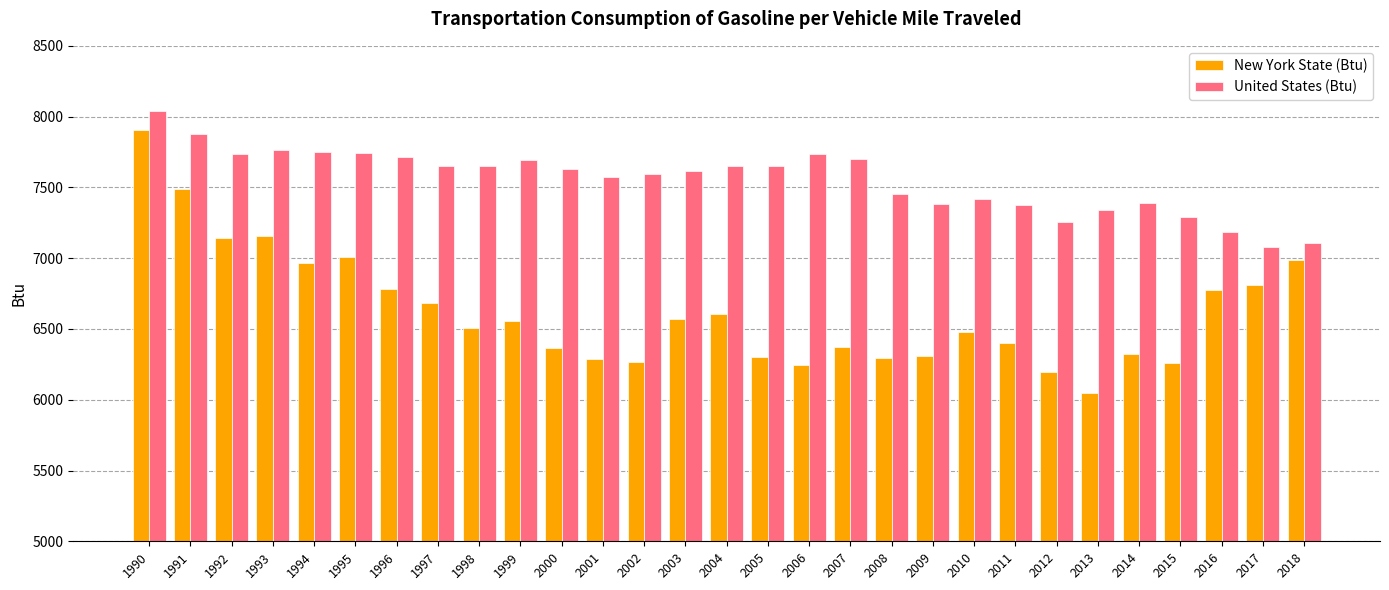

What is the total value across all series at 2017?

13888.6